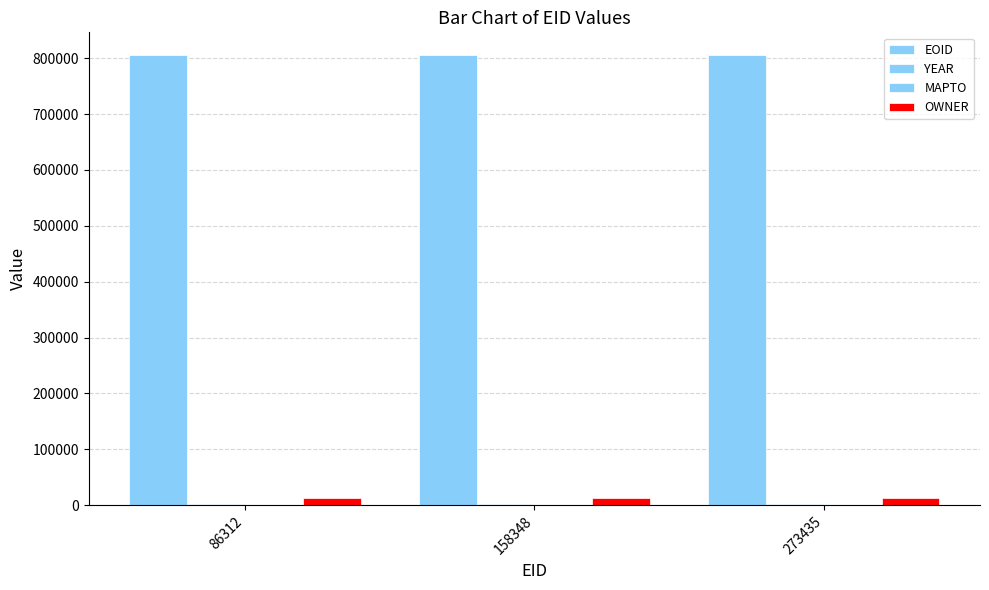

True or false: OWNER has a value of 12633 at 158348.

True